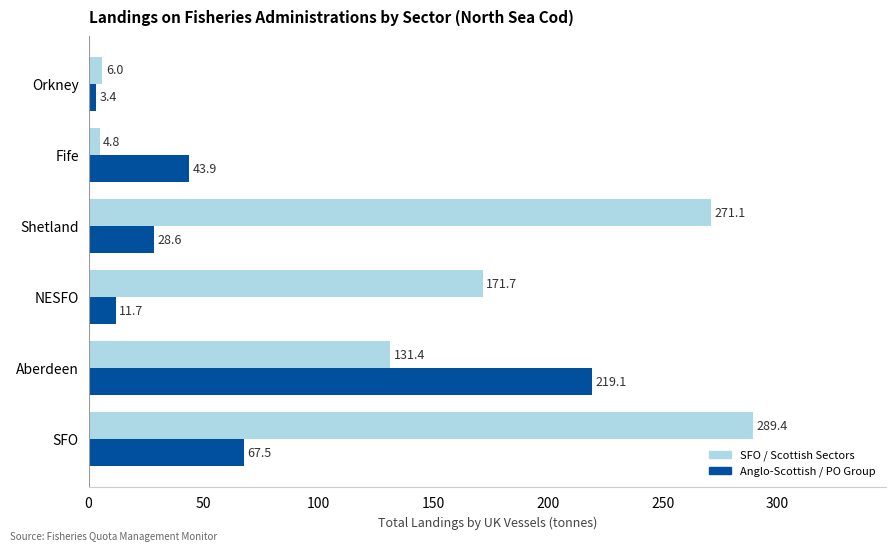

At which category is the sum across all series the highest?

SFO